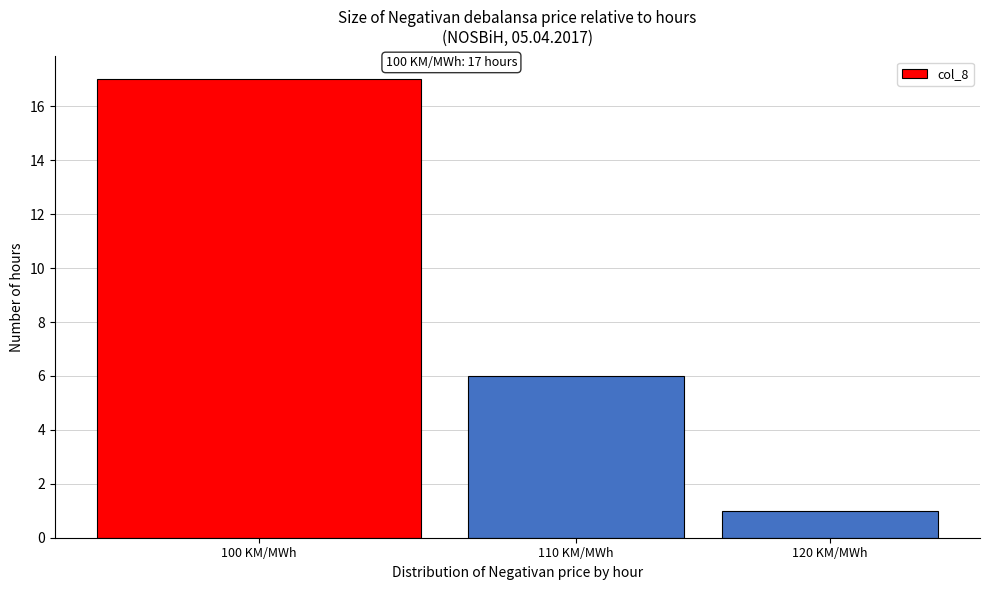

Reading left to right, transcribe all the data shown in this chart.

100 KM/MWh=17	110 KM/MWh=6	120 KM/MWh=1